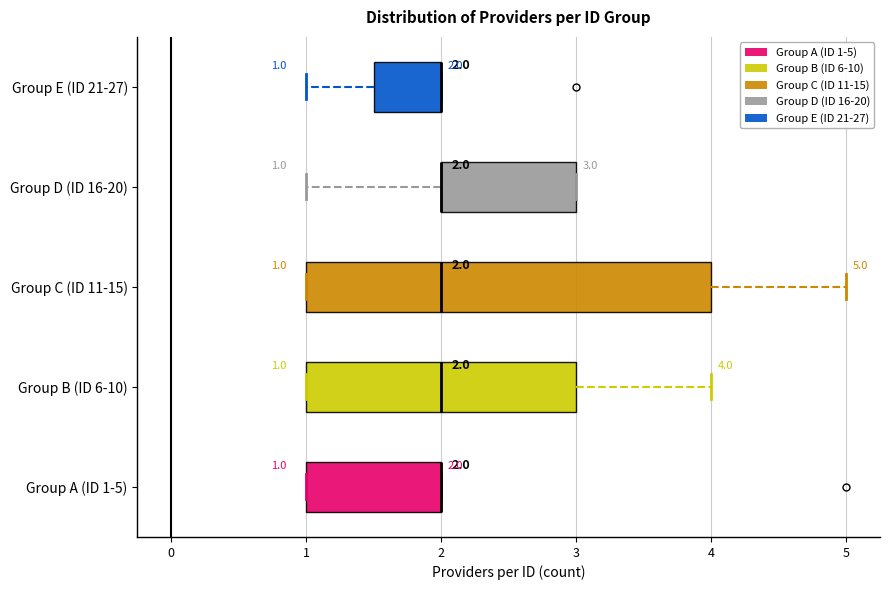

Which box is the widest, from its left edge to its right edge?

Group C (ID 11-15)